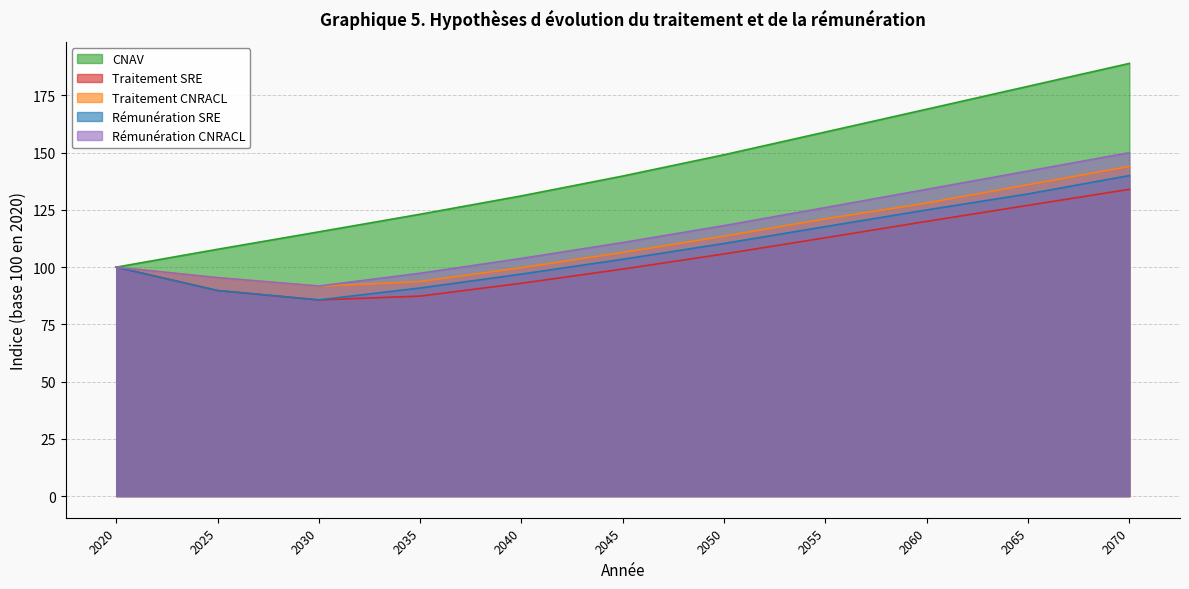

What is the greatest value displayed?

189.0